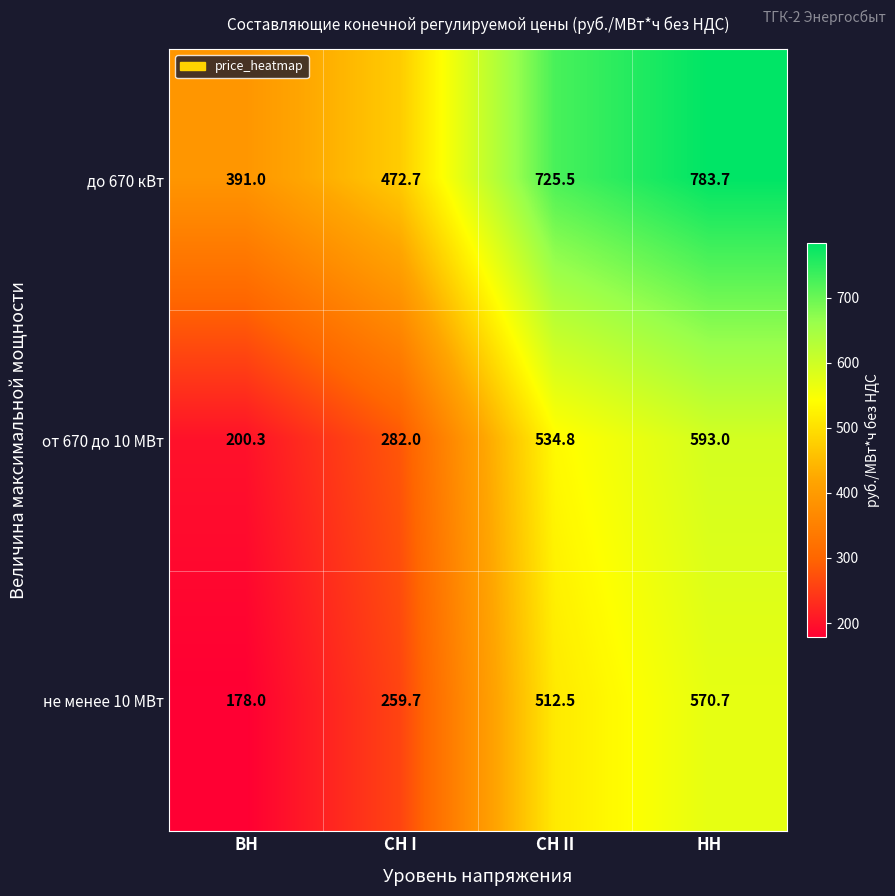

What is the smallest value displayed?

178.0